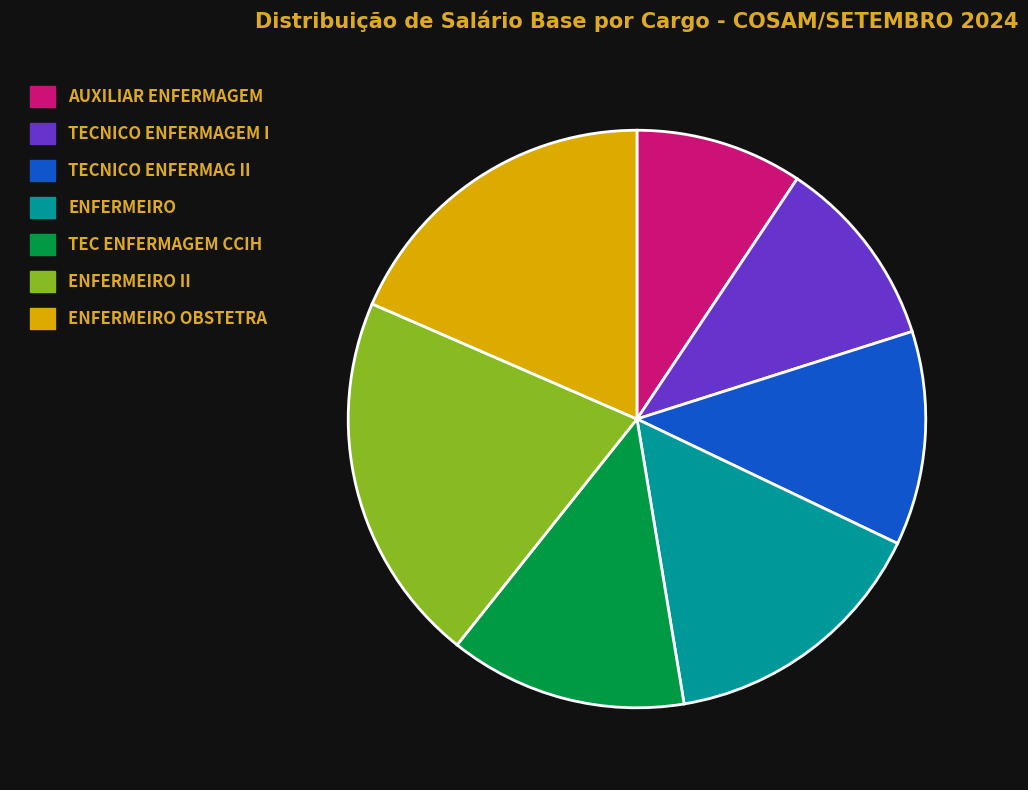

Does ENFERMEIRO represent more than half of the total?

No